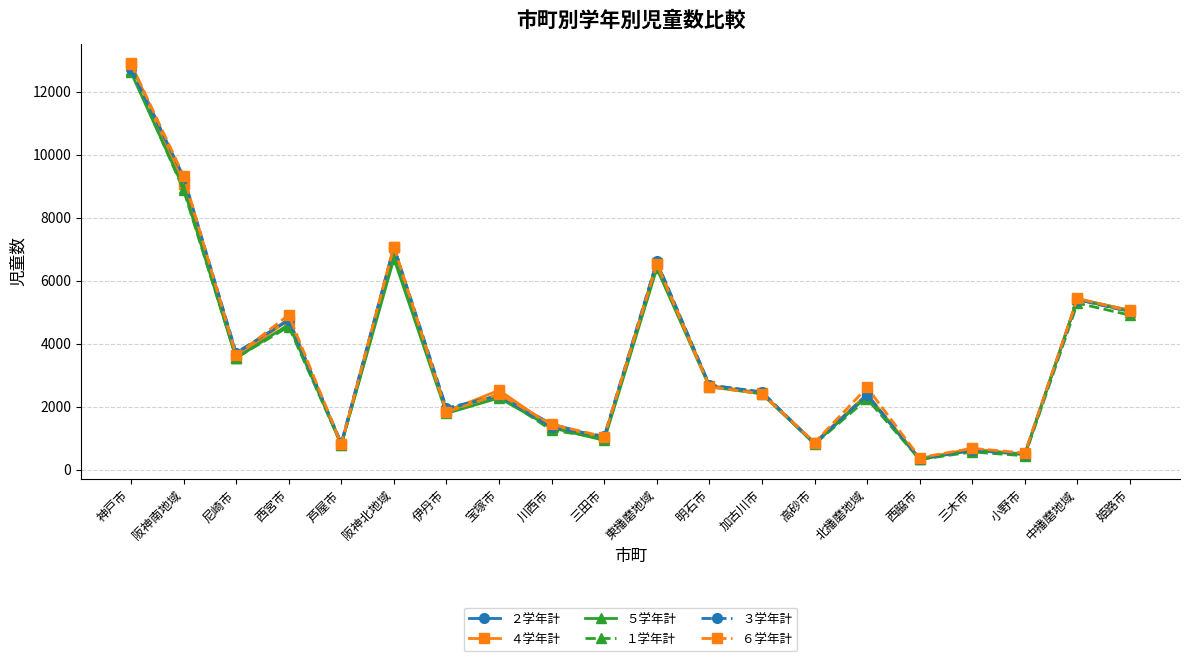

At which category does ４学年計 reach its first local peak?

西宮市